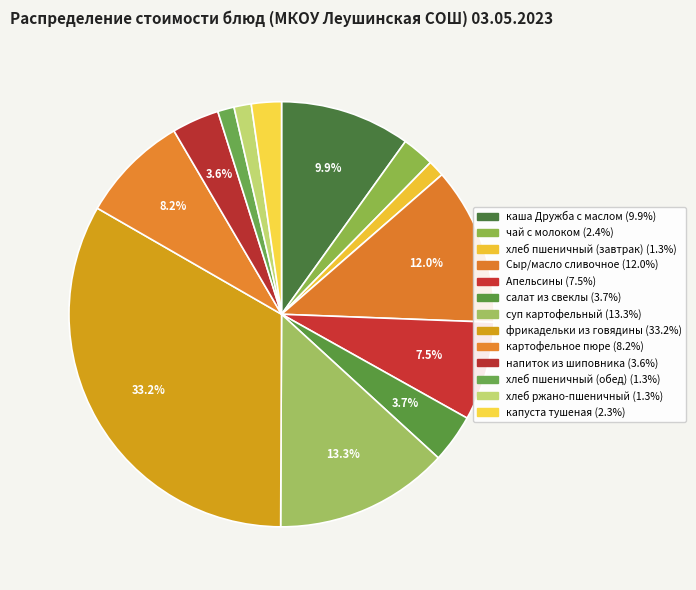

To the nearest percent, what portion does хлеб пшеничный (завтрак) represent?

1%